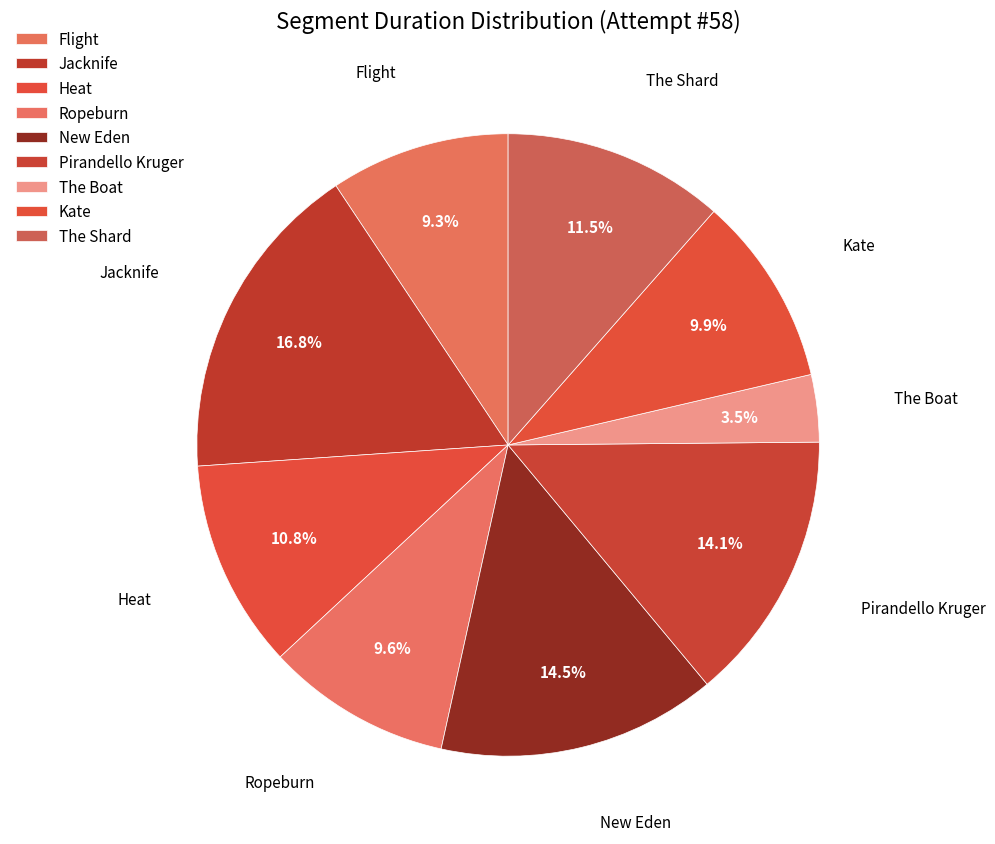

To the nearest percent, what is the average slice percentage?

11%